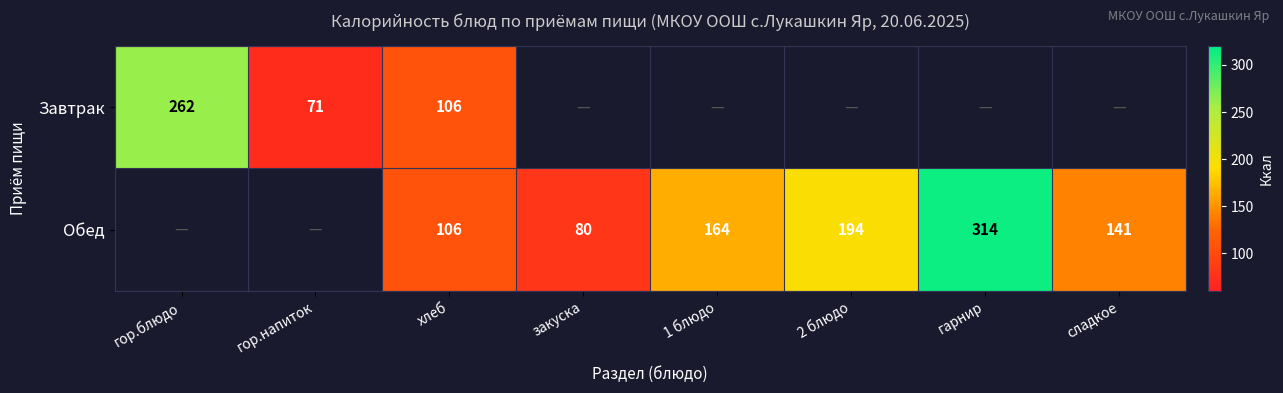

Is the value of Обед at хлеб greater than the value of Завтрак at гор.напиток?

Yes